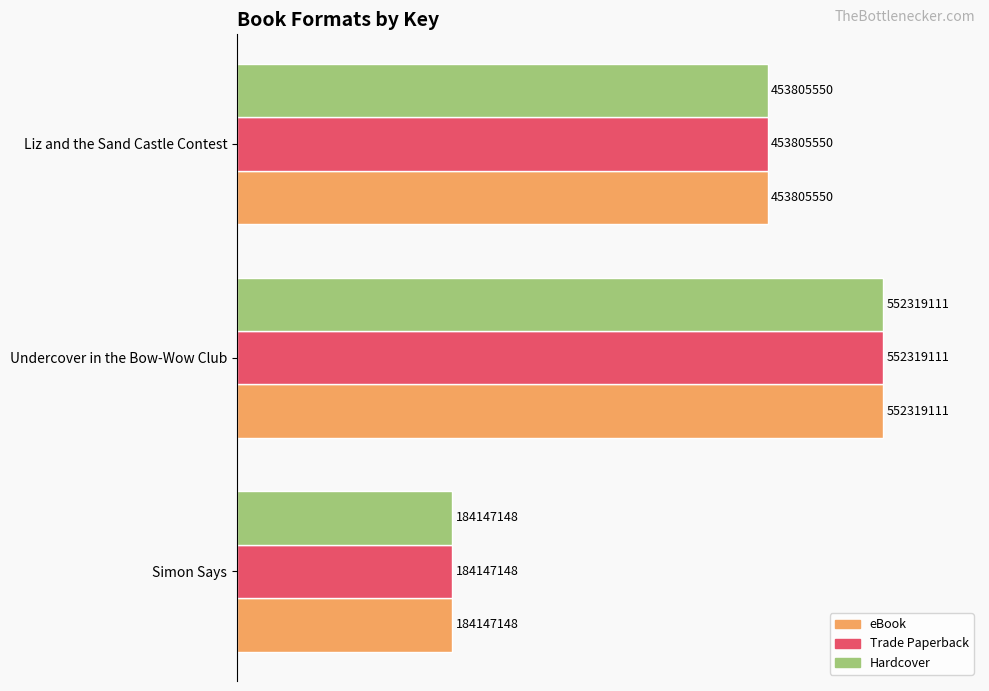

What are all the series names shown in the legend?

eBook, Trade Paperback, Hardcover